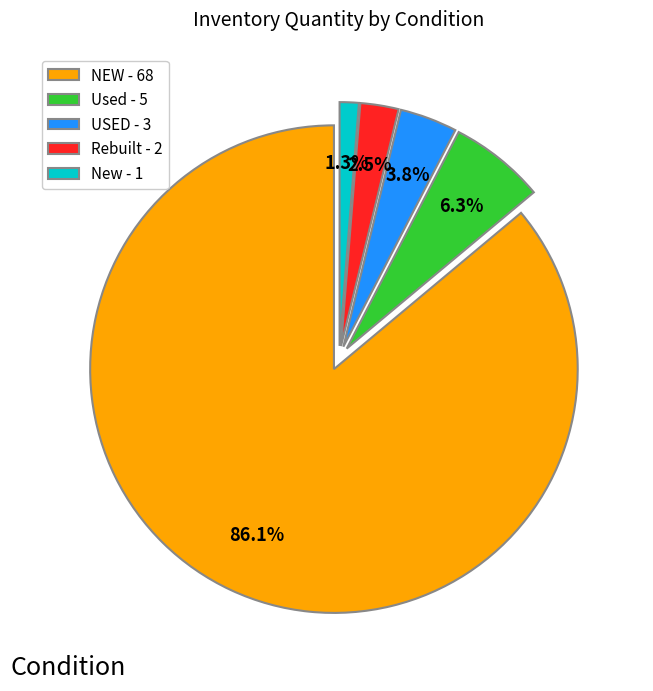

What is the ratio of the value at Used - 5 to the value at USED - 3?

1.7